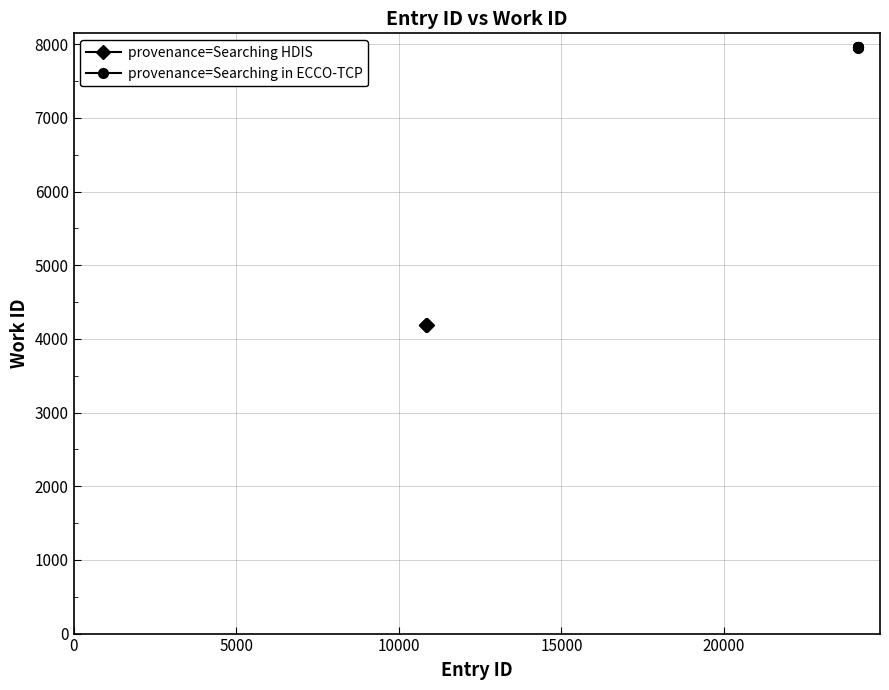

What is the value of the provenance=Searching HDIS point at the 1st from the left?

4182